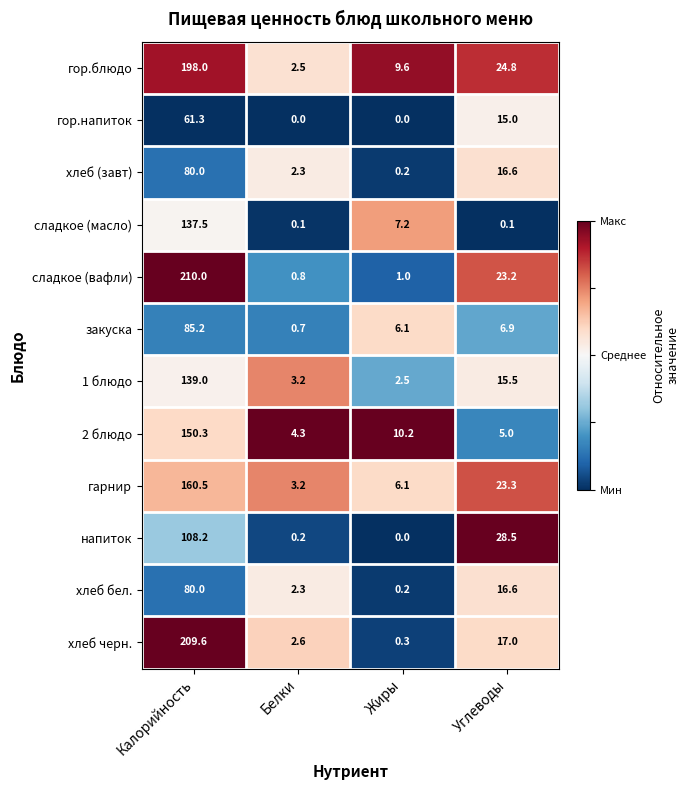

The value of закуска at Углеводы is 6.9. True or false?

True